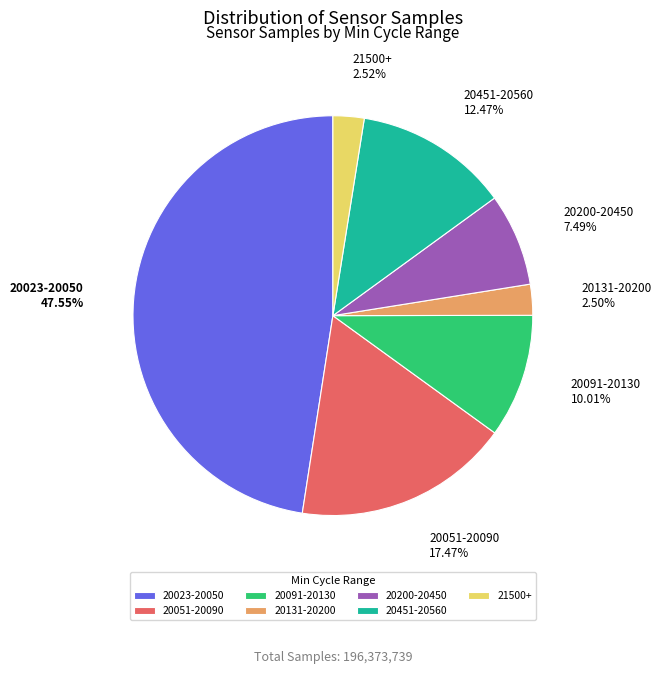

Between 20131-20200 and 20451-20560, which is larger?

20451-20560